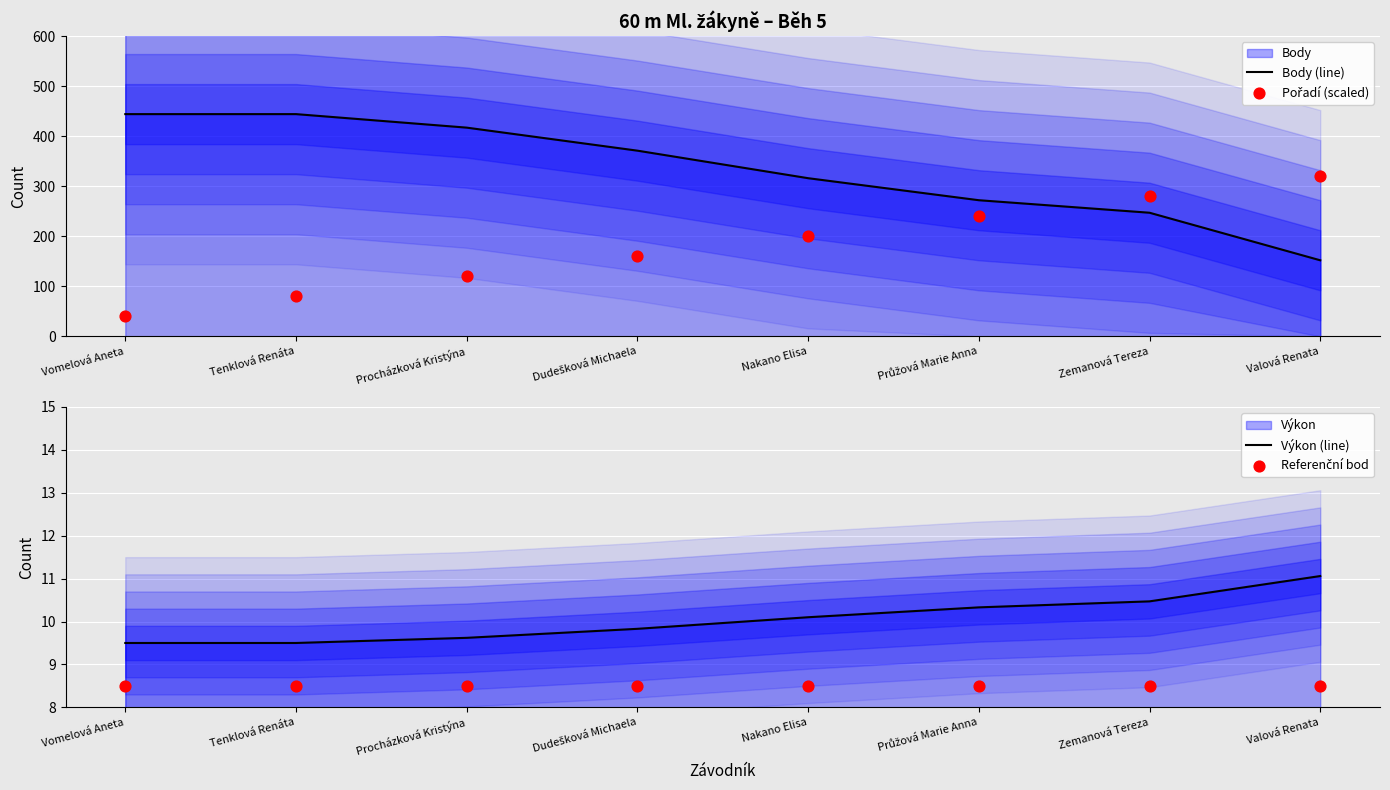

Is the value of Referenční bod at Tenklová Renáta greater than the value of Pořadí (scaled) at Tenklová Renáta?

No